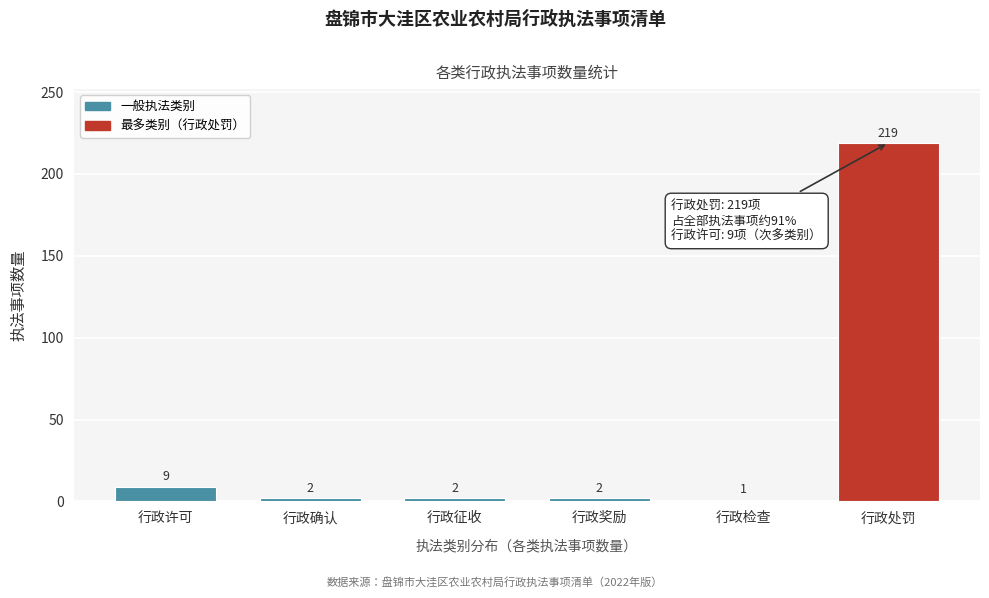

Reading left to right, what are all the values shown in this chart?

9	2	2	2	1	219